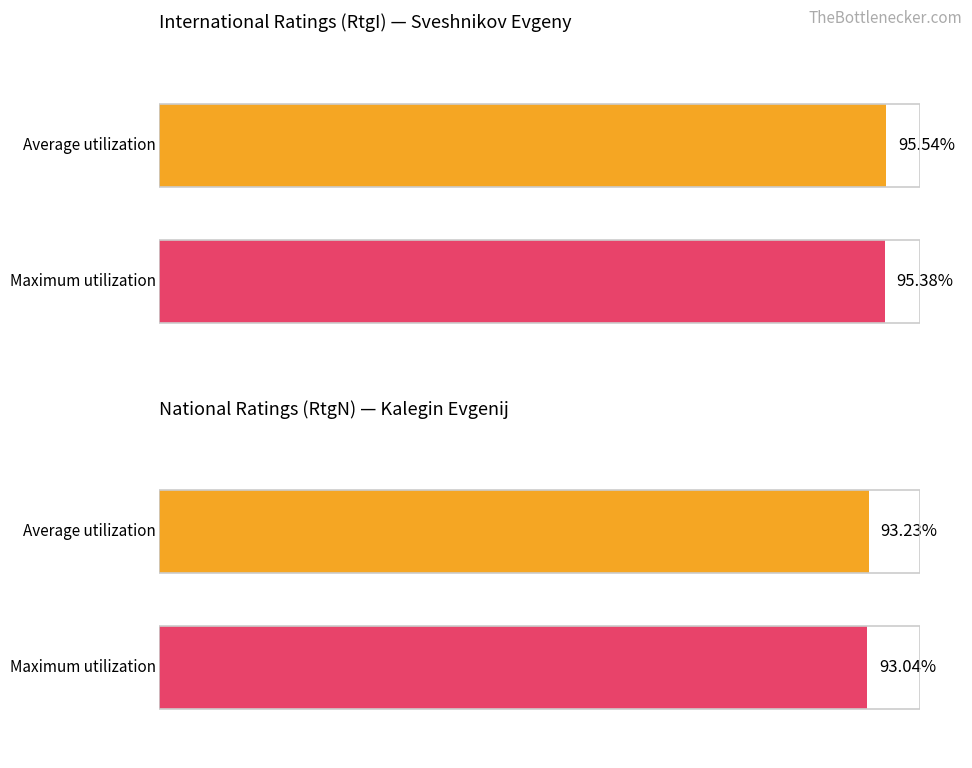

Which series has the largest total across all categories?

Average utilization